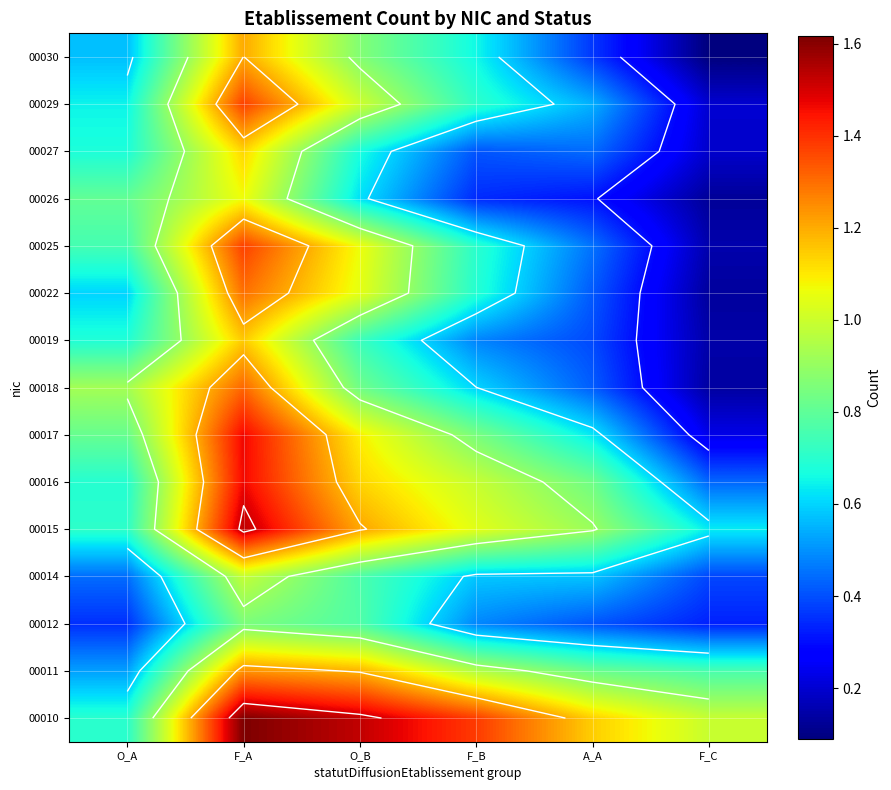

At how many categories does at least one series exceed 0?

6